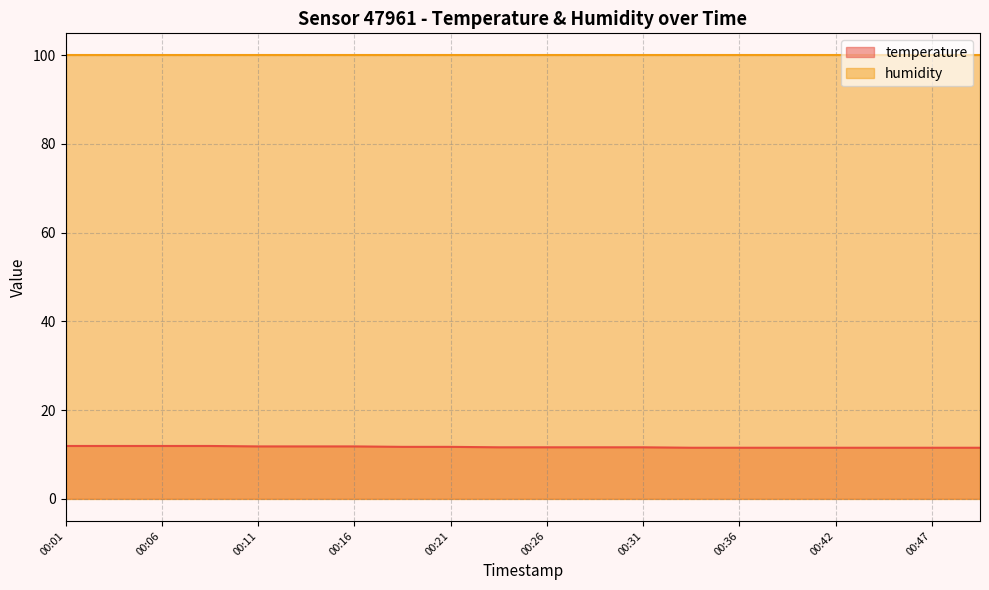

Count the number of data series in this chart.

2